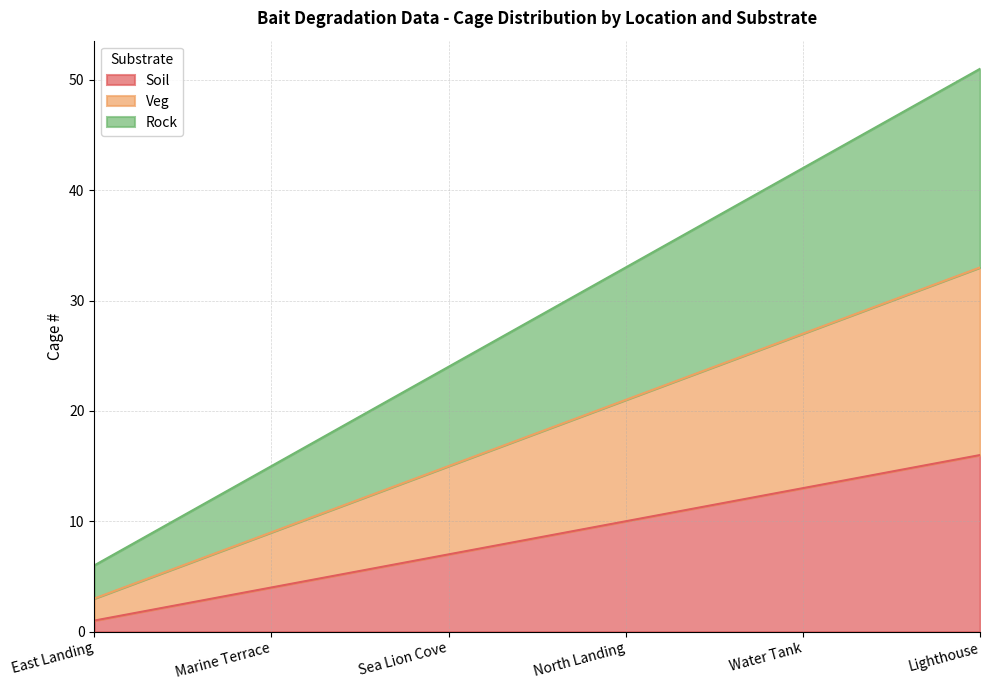

What is the label of the 5th point from the left?

Water Tank